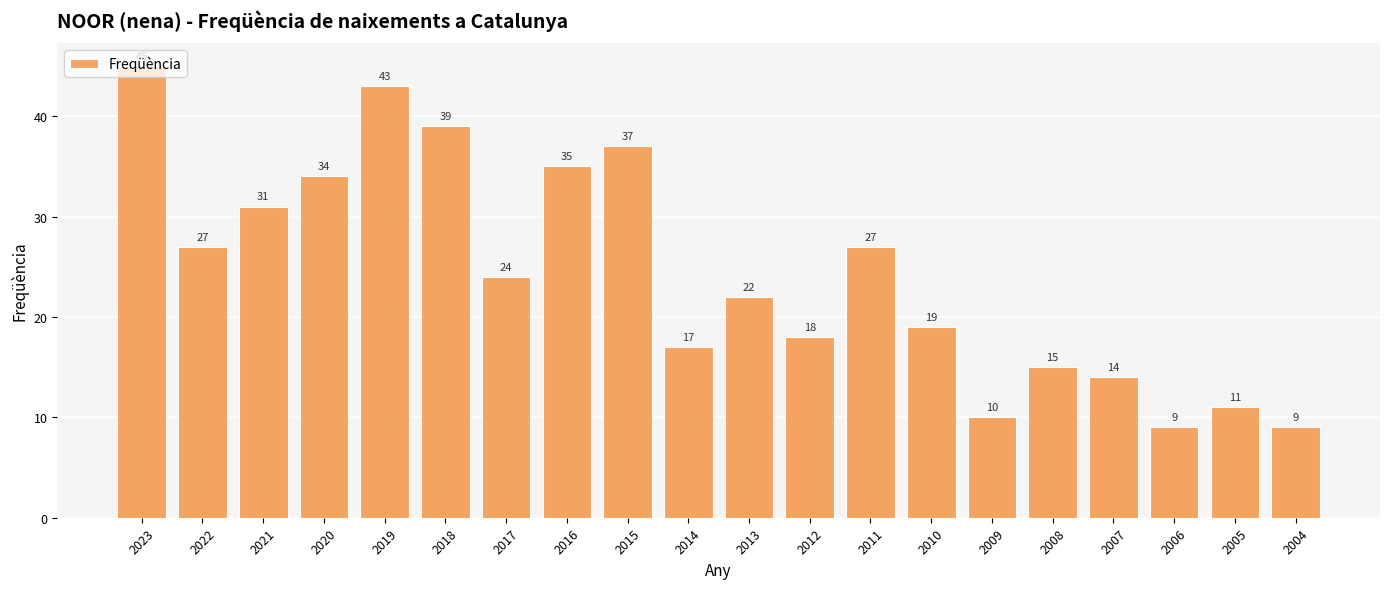

Where does the data first go above 24?

2023